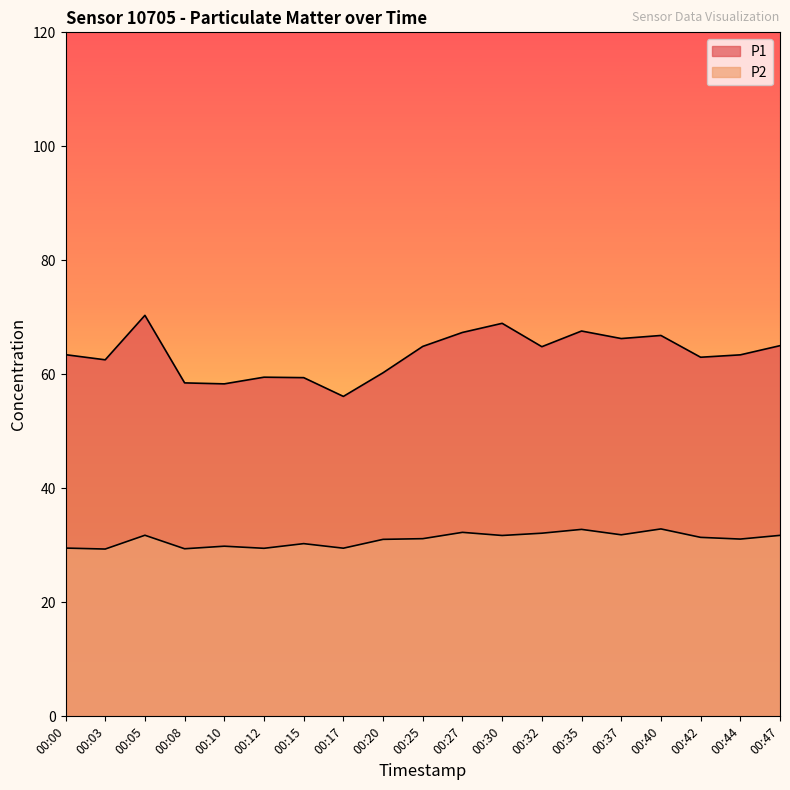

Rank the series by their average value, from lowest to highest.

P2, P1